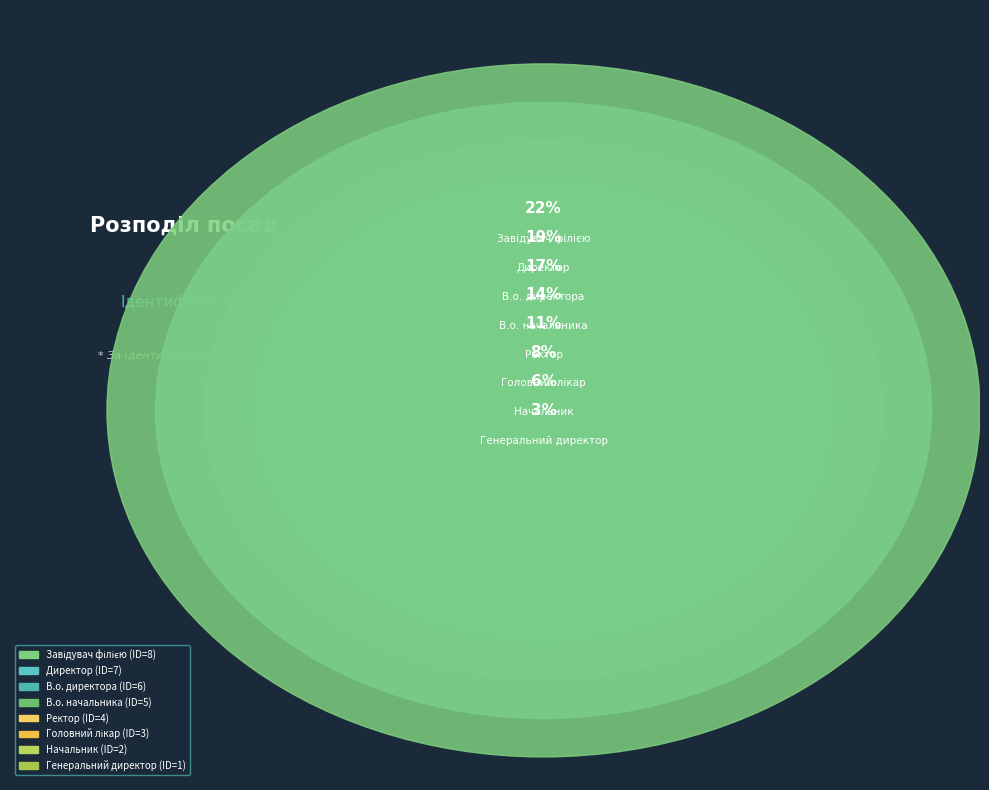

Which category has the smallest portion of the pie?

Генеральний директор